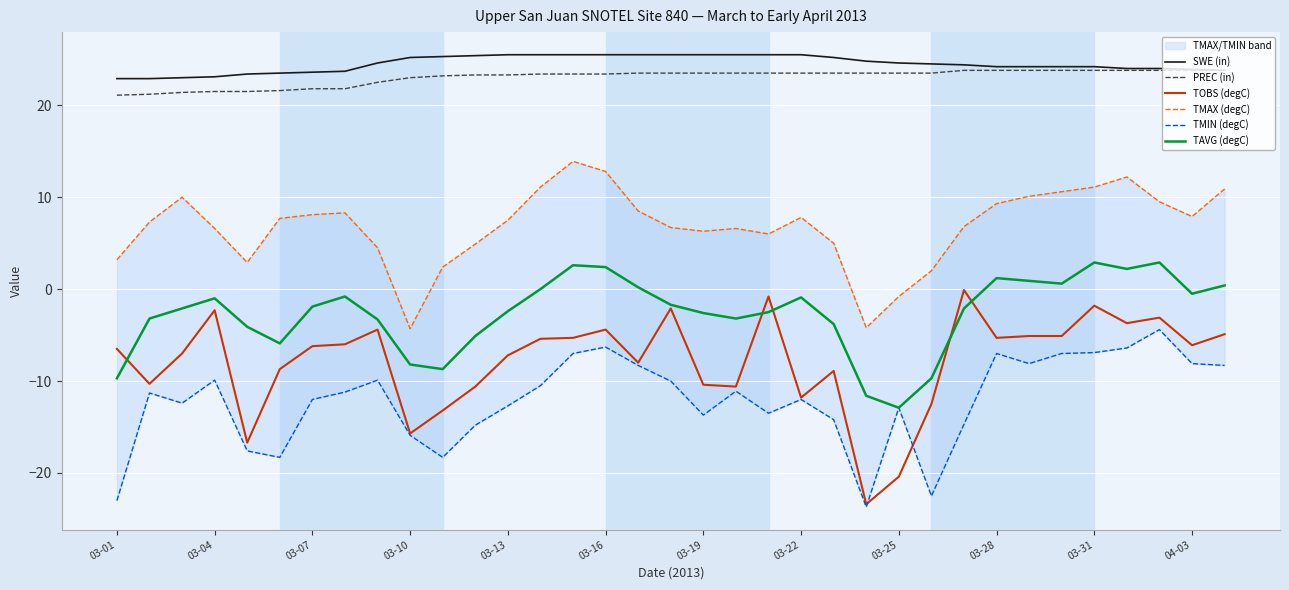

What is the difference between the highest and lowest values at 31?

30.4